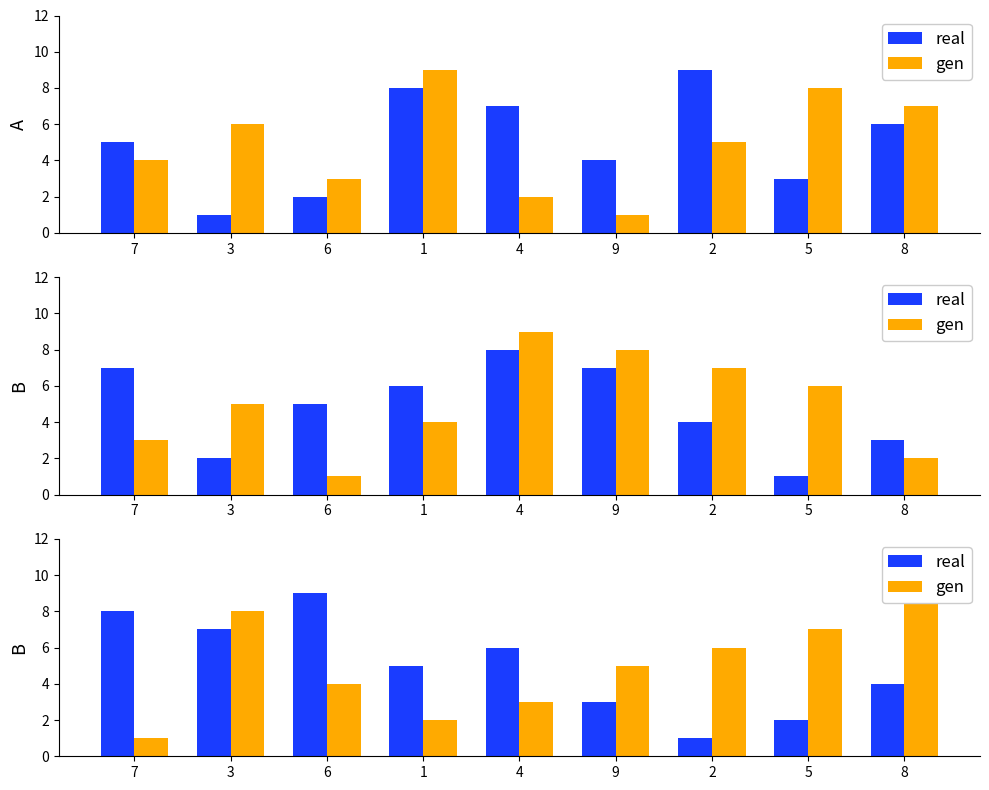

The gen series shows 1 at 6. True or false?

False